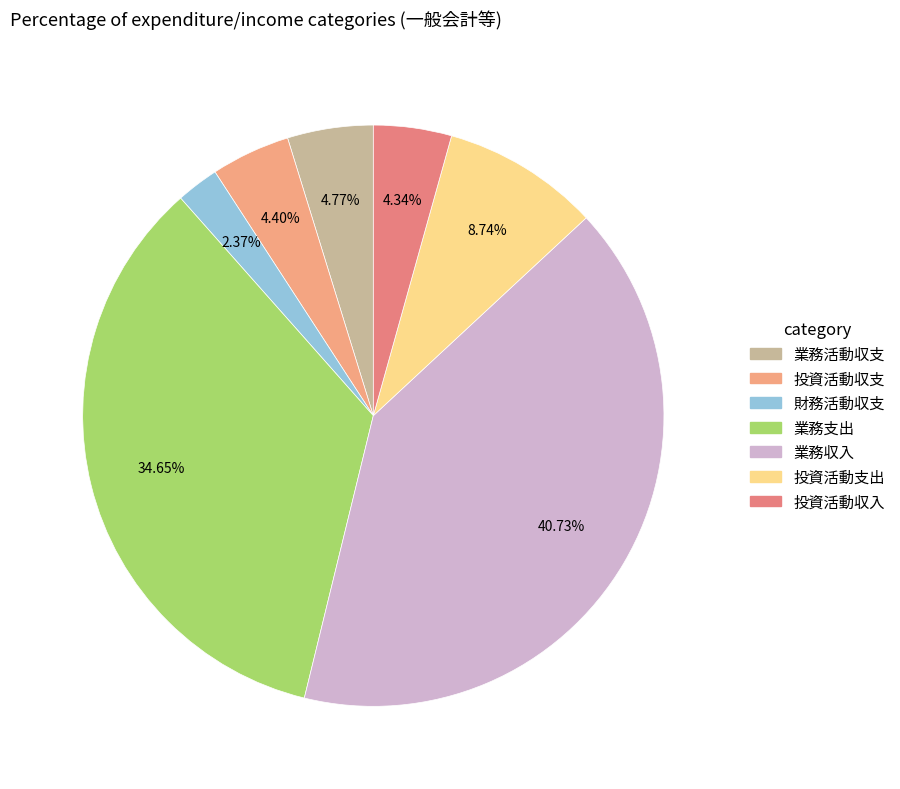

What is the ratio of the value at 業務収入 to the value at 業務支出?

1.2